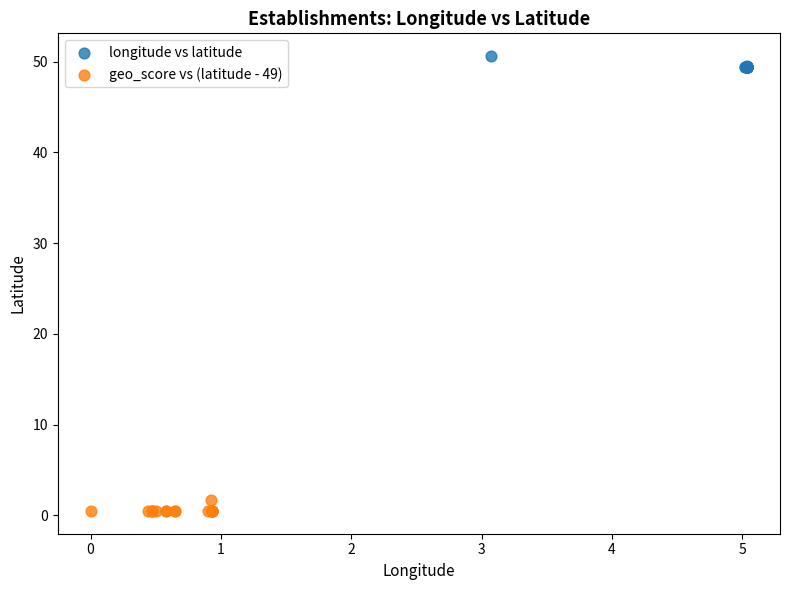

Which series contains the lowest Y value?

geo_score vs (latitude - 49)